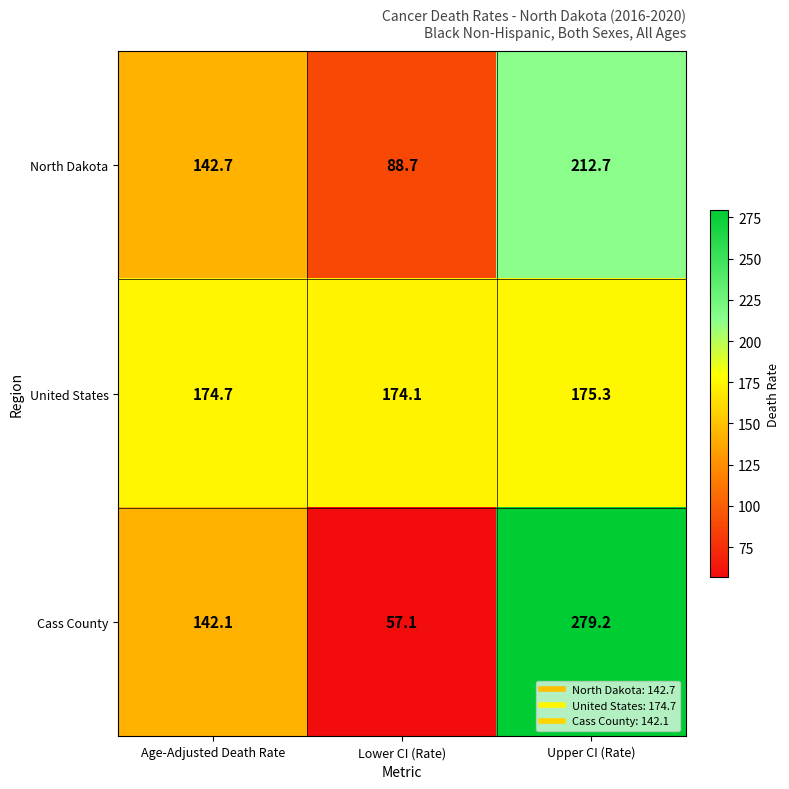

Reading left to right, what are all the values shown in this chart?

North Dakota: 142.7	88.7	212.7
United States: 174.7	174.1	175.3
Cass County: 142.1	57.1	279.2